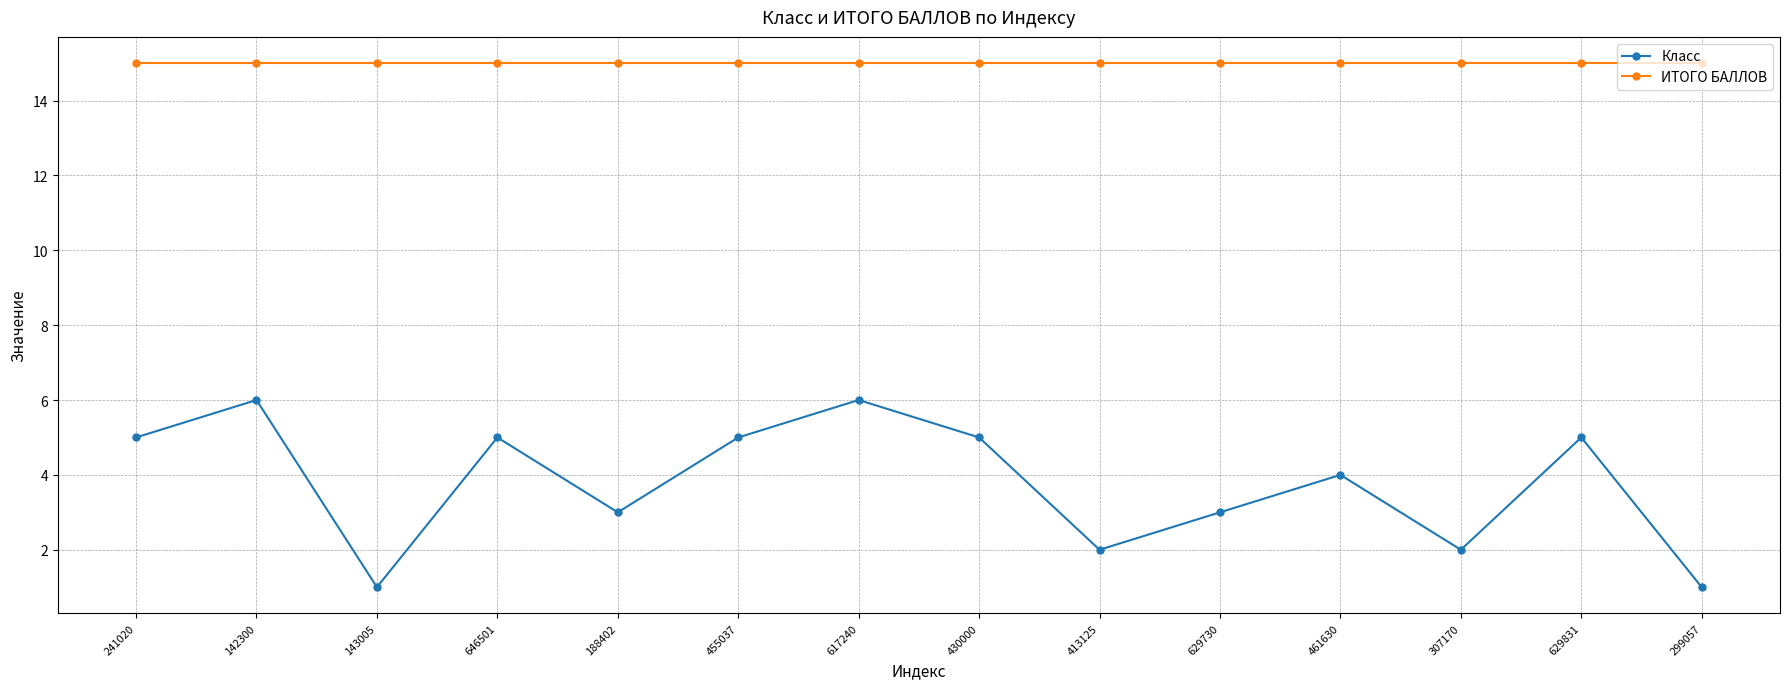

The Класс series shows 0 at 299057. True or false?

False